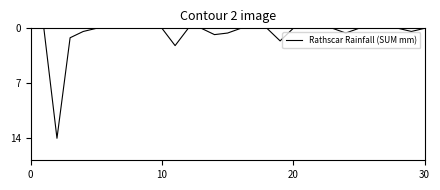

What is the maximum value shown in the chart?

14.0